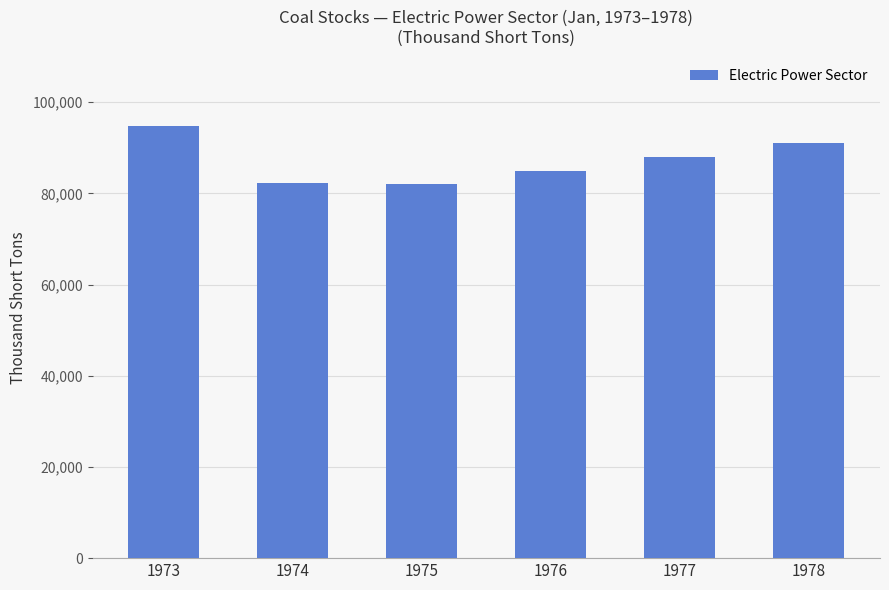

Between 1976 and 1973, which is larger?

1973